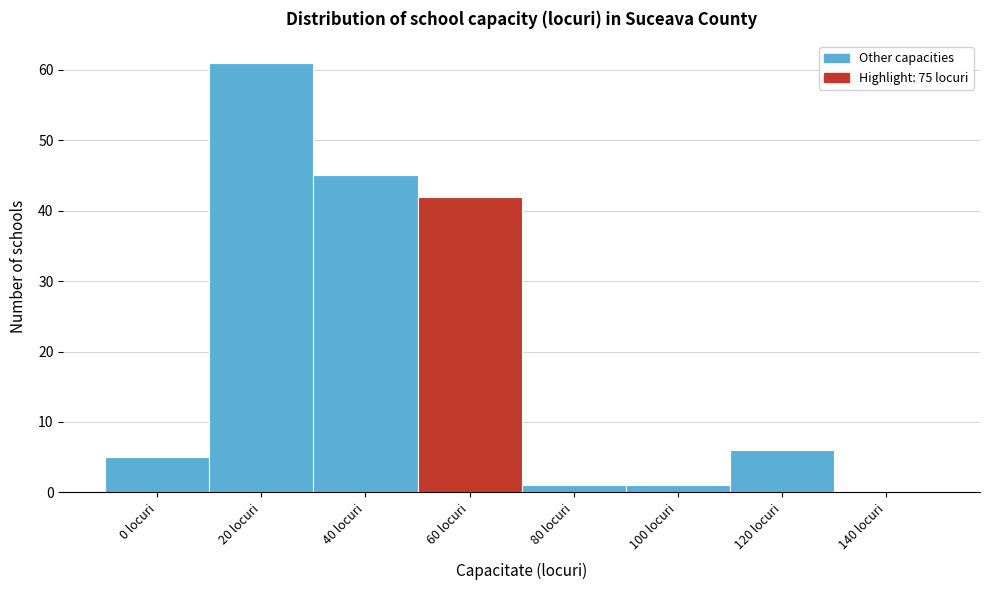

Reading left to right, what are all the values shown in this chart?

0 locuri=5	20 locuri=61	40 locuri=45	60 locuri=42	80 locuri=1	100 locuri=1	120 locuri=6	140 locuri=0